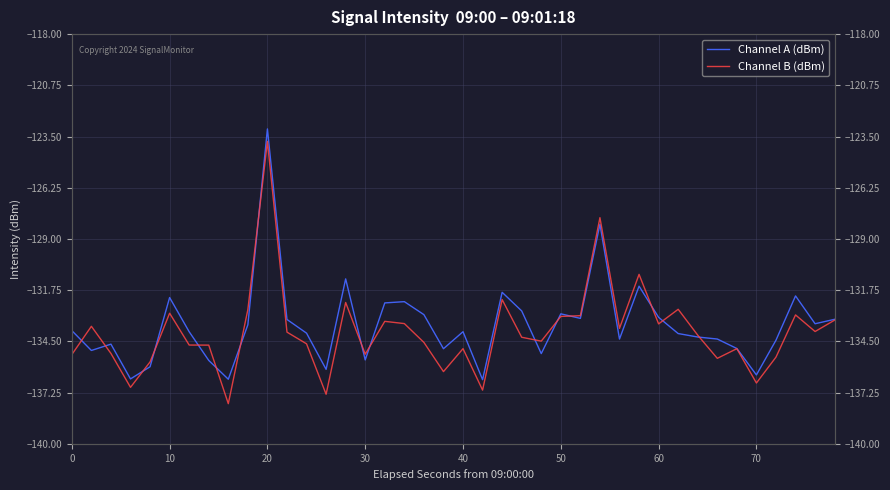

What is the sum of the Channel B (dBm) values at 32 and 37?

-267.2